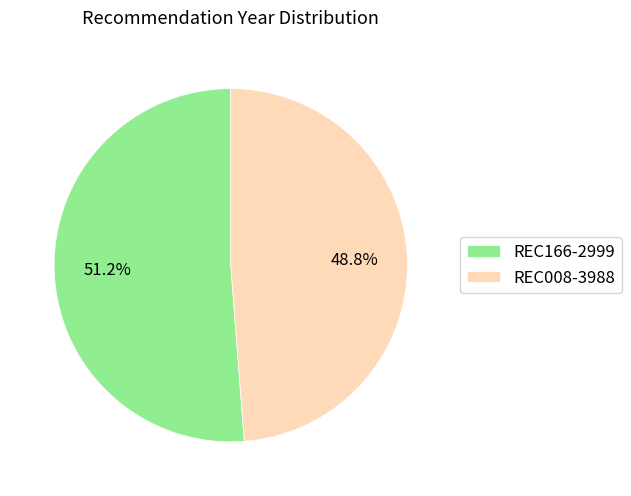

Which has a higher value, REC008-3988 or REC166-2999?

REC166-2999